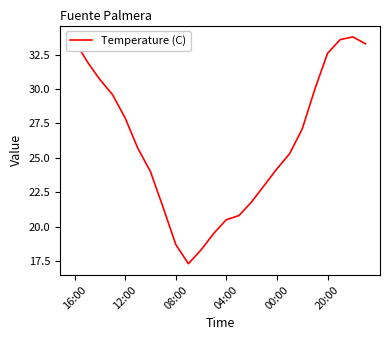

What is the smallest value displayed?

17.3